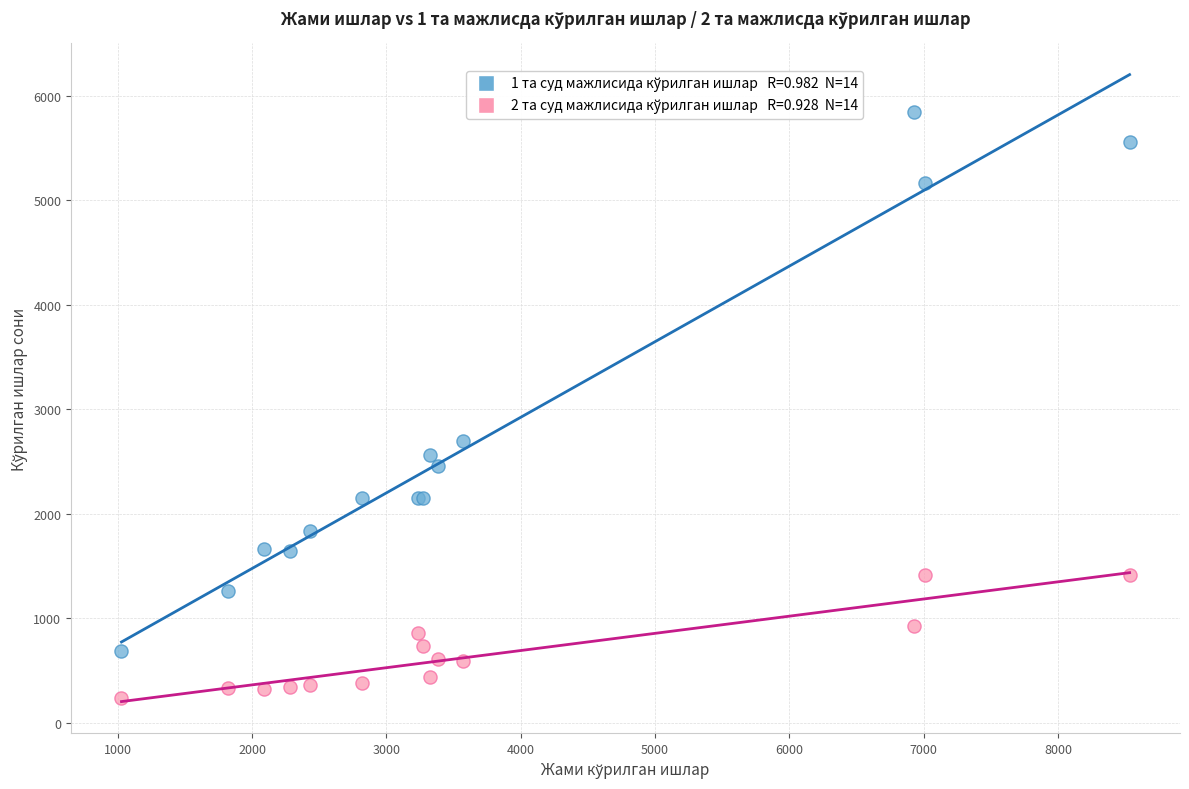

Across all series, what Y value is closest to 3041?

2701